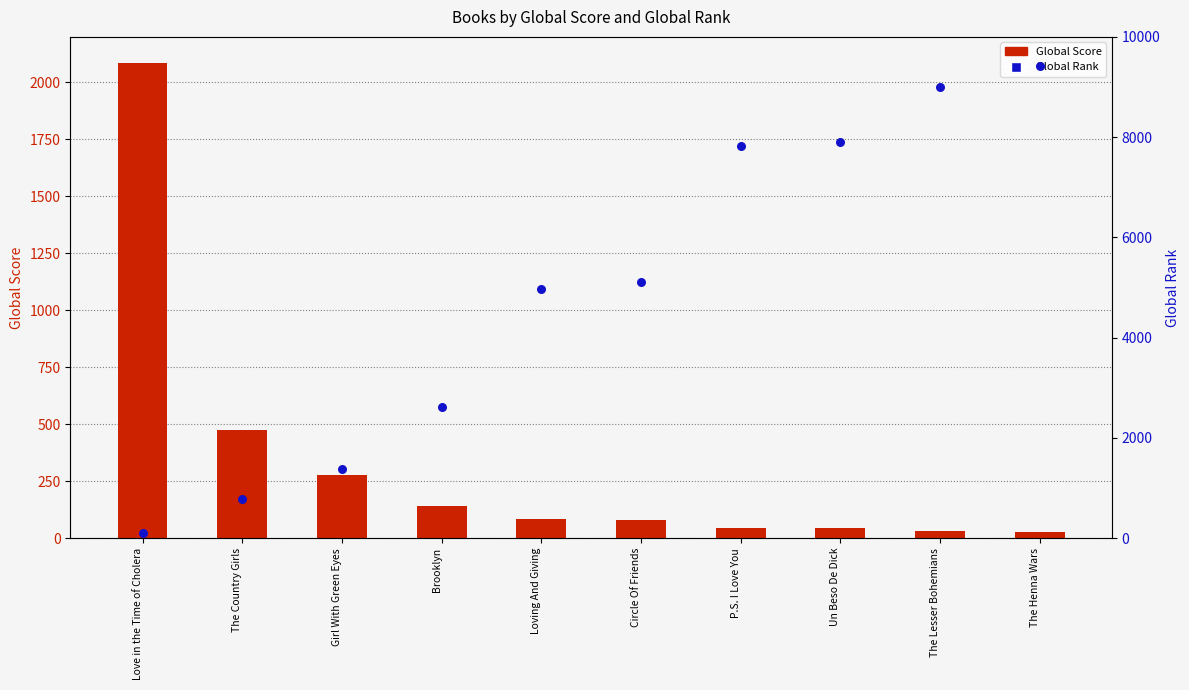

What is the total value across all series at Un Beso De Dick?

7951